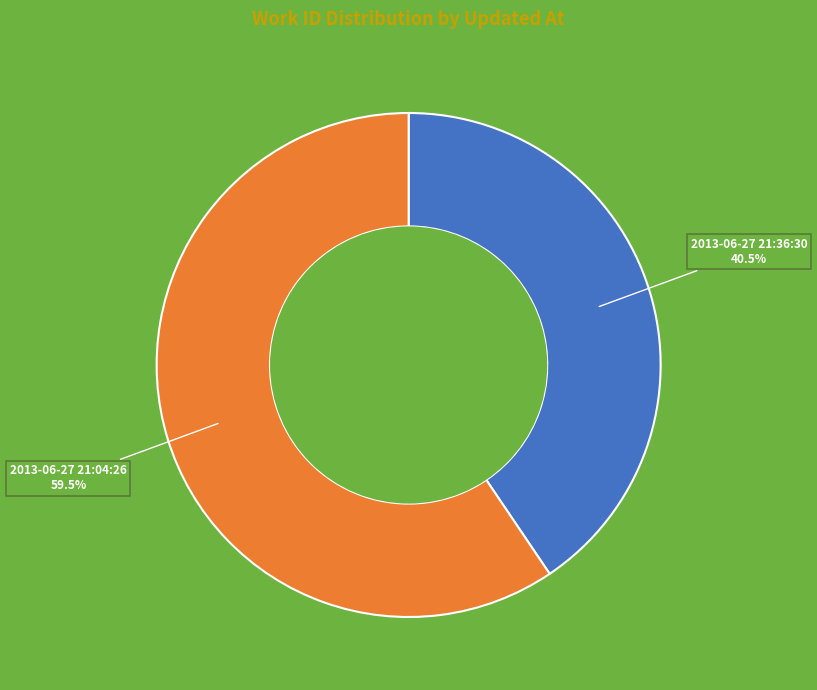

Is there a majority slice in this chart?

Yes